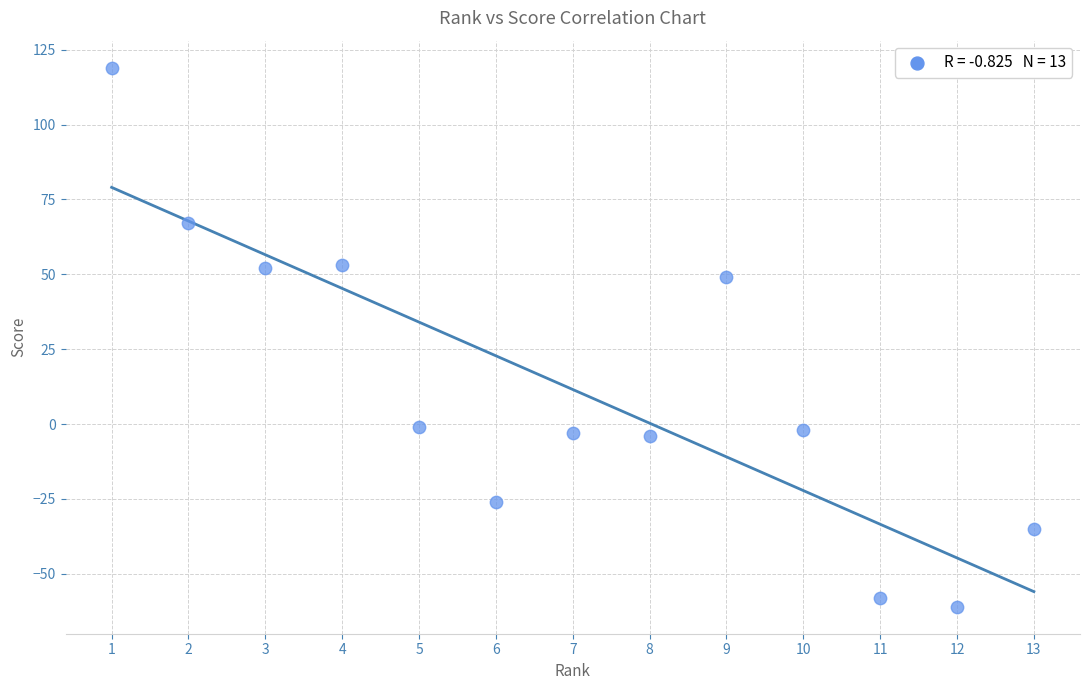

What Y value in the scatter plot is closest to 29?

49